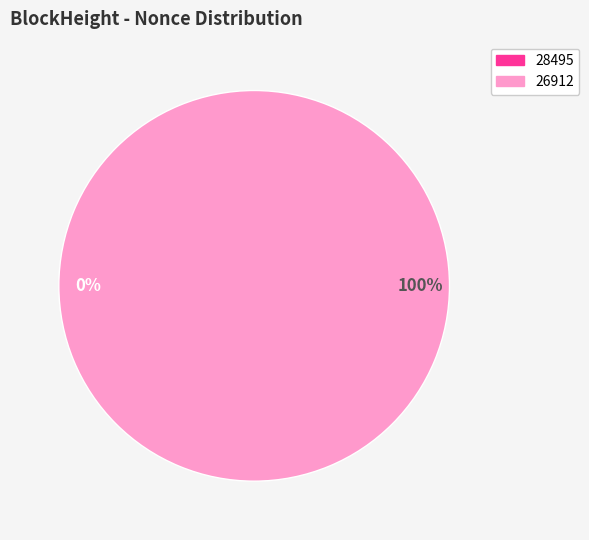

To the nearest percent, what is the difference between the largest and smallest slice percentages?

100%